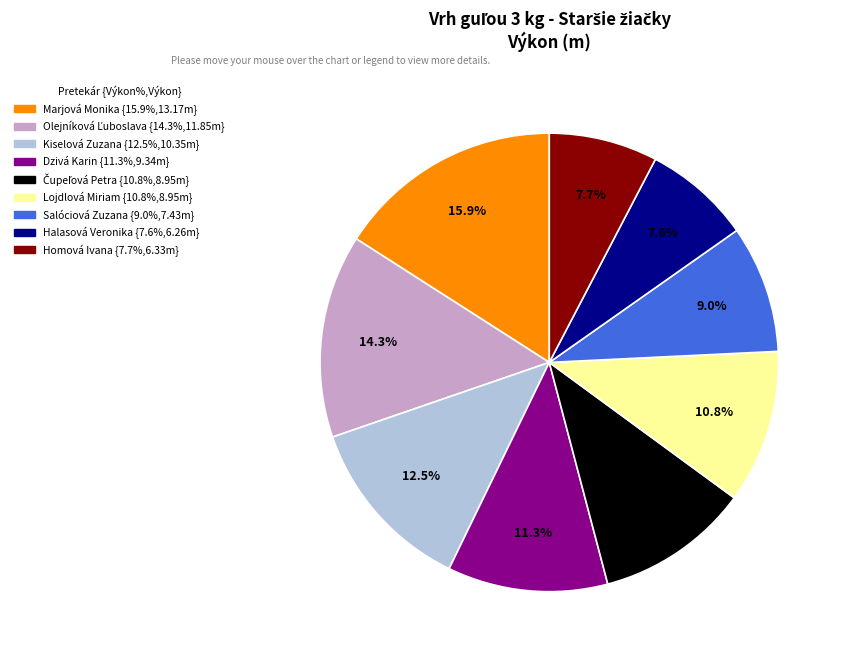

Which slice is the largest?

Marjová Monika